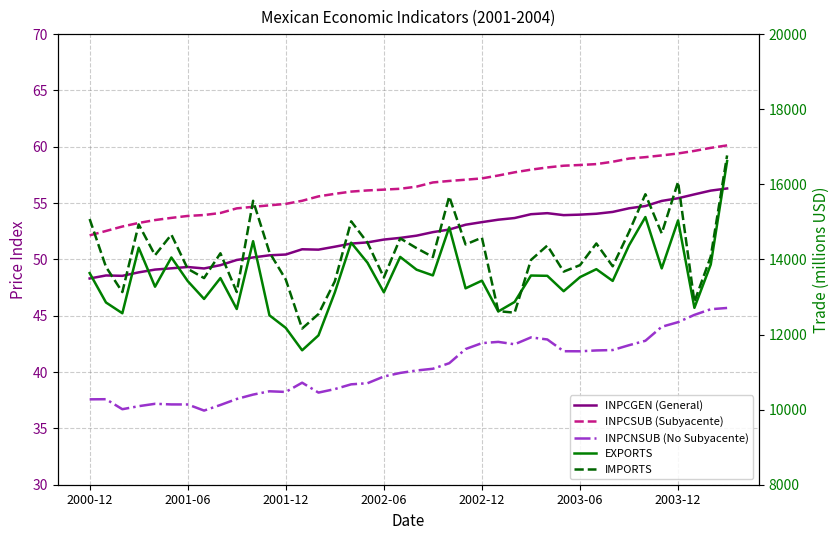

At 34, list the series in order from largest to smallest.

IMPORTS, EXPORTS, INPCSUB (Subyacente), INPCGEN (General), INPCNSUB (No Subyacente)